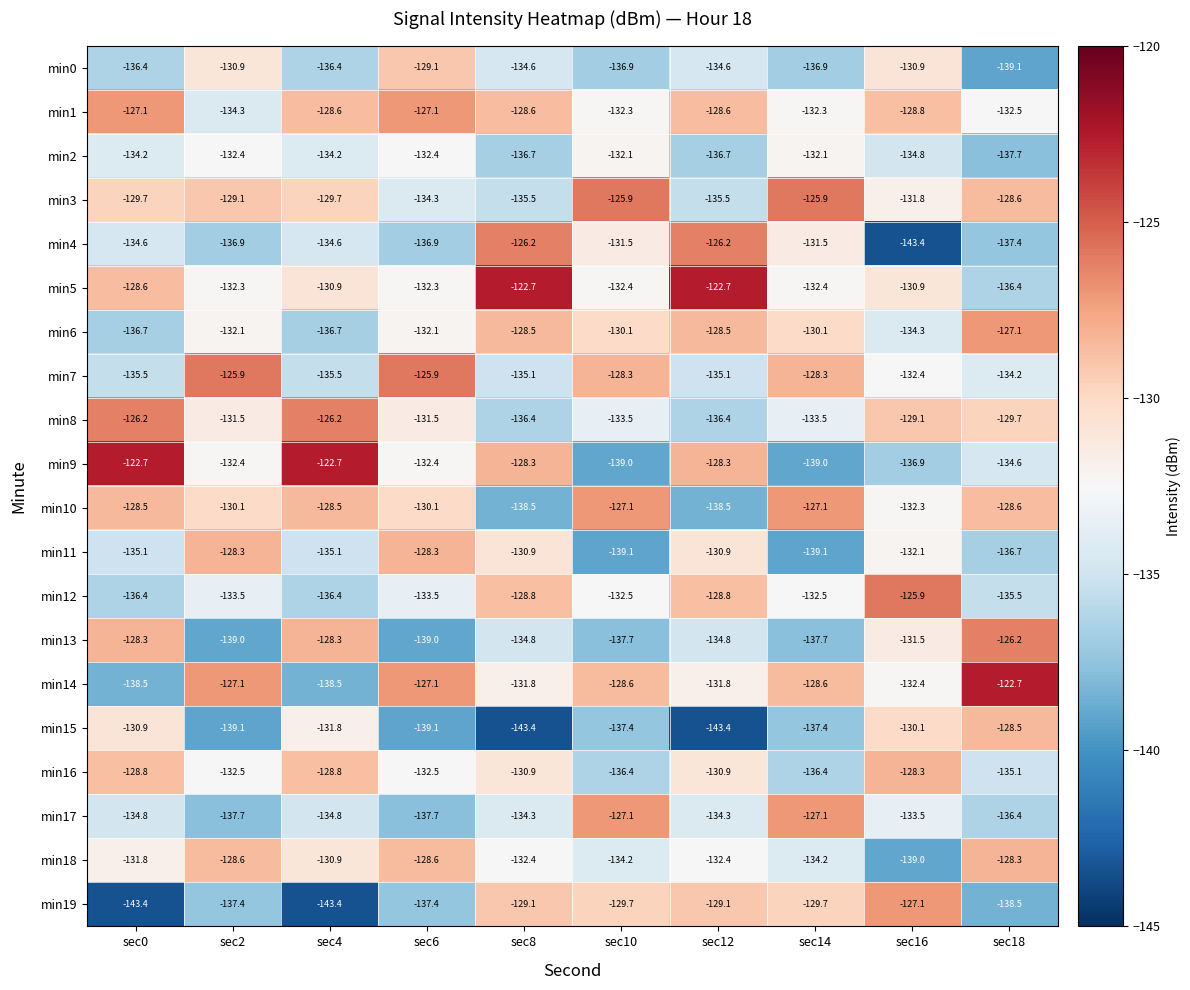

Which series has the largest range (max minus min)?

min4